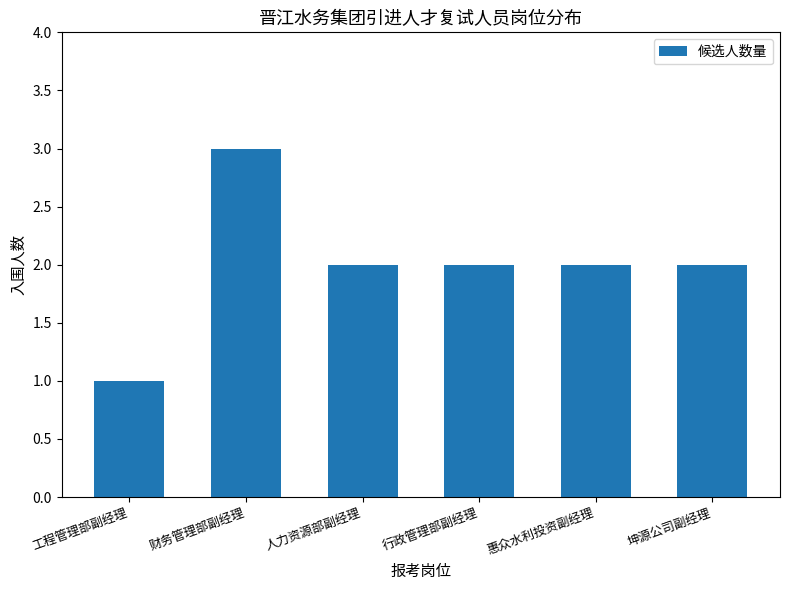

Reading left to right, extract all data points from this chart.

1	3	2	2	2	2